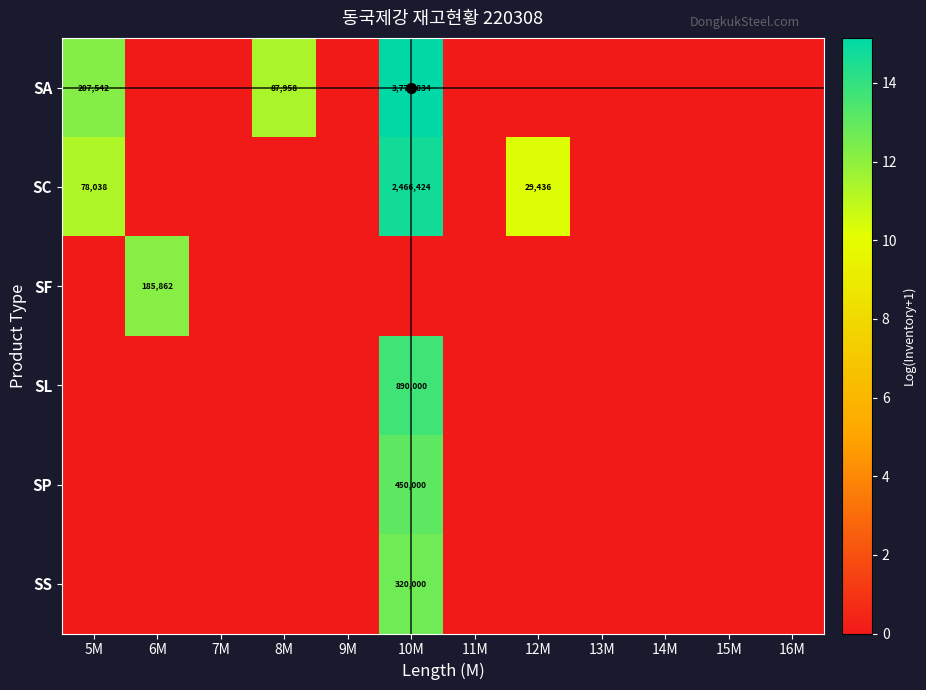

The value of SA at 5M is 307498. True or false?

False